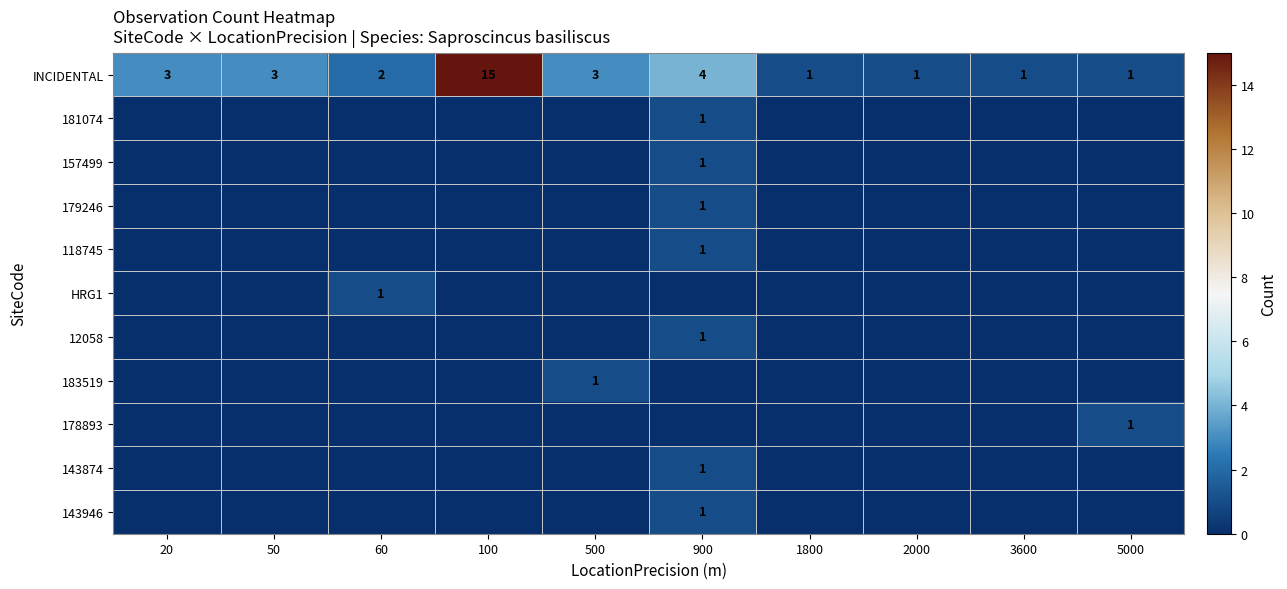

What is the greatest value displayed?

15